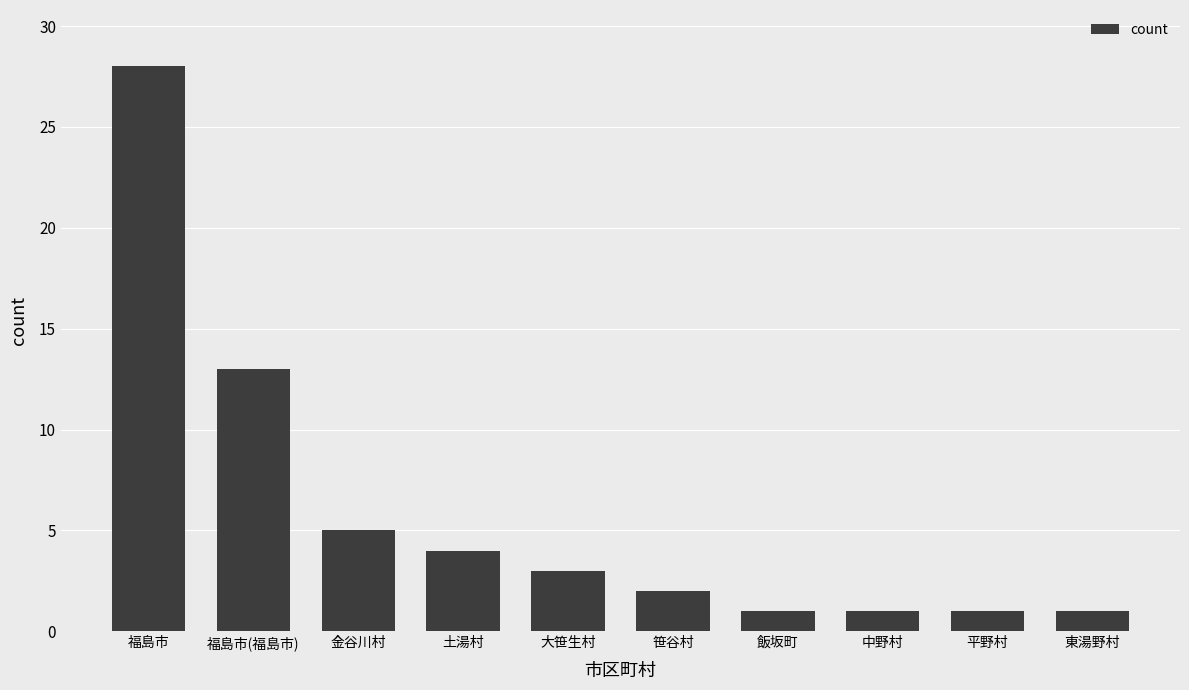

What is the greatest value displayed?

28